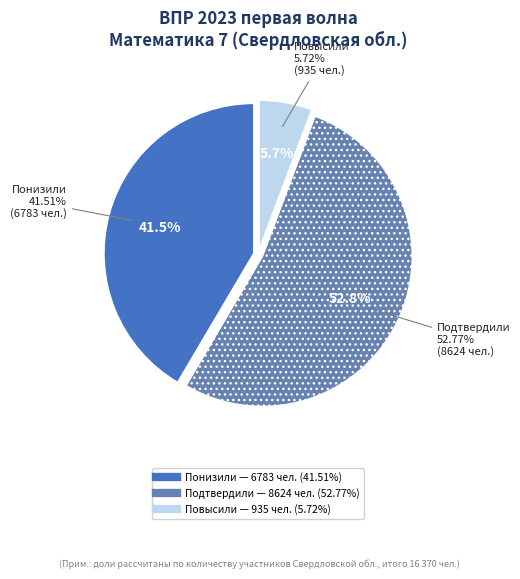

The Понизили slice represents 42% of the pie. True or false?

True